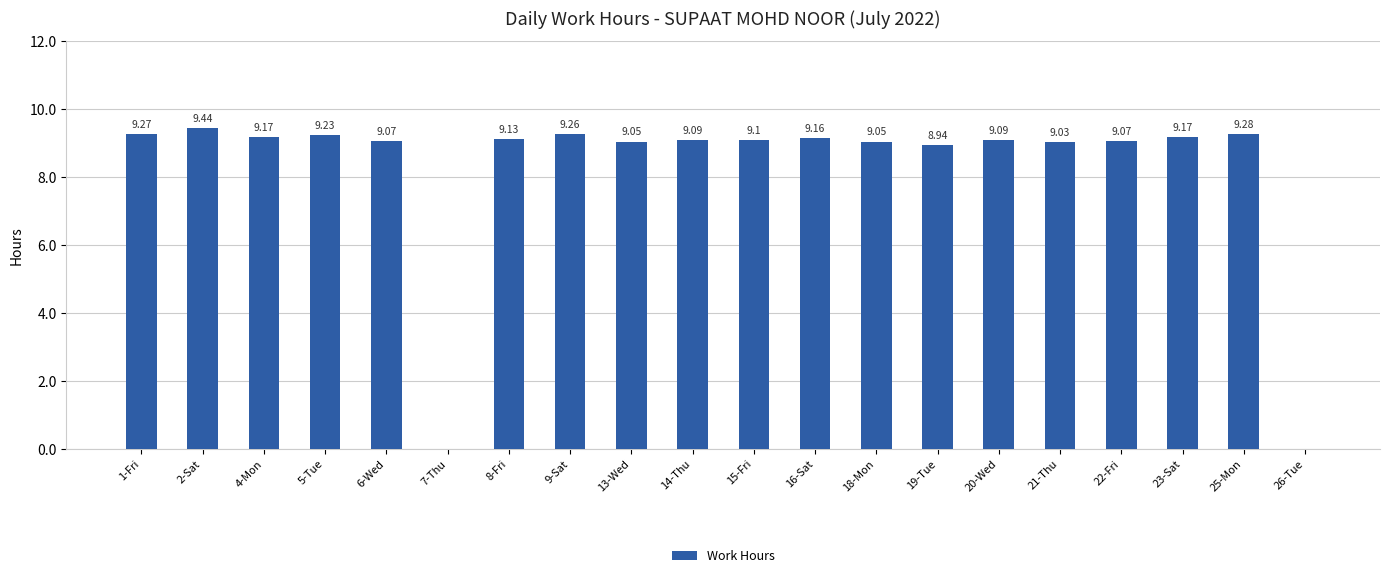

Reading left to right, list all the values displayed in this chart.

9.3	9.4	9.2	9.2	9.1	0.0	9.1	9.3	9.1	9.1	9.1	9.2	9.1	8.9	9.1	9.0	9.1	9.2	9.3	0.0